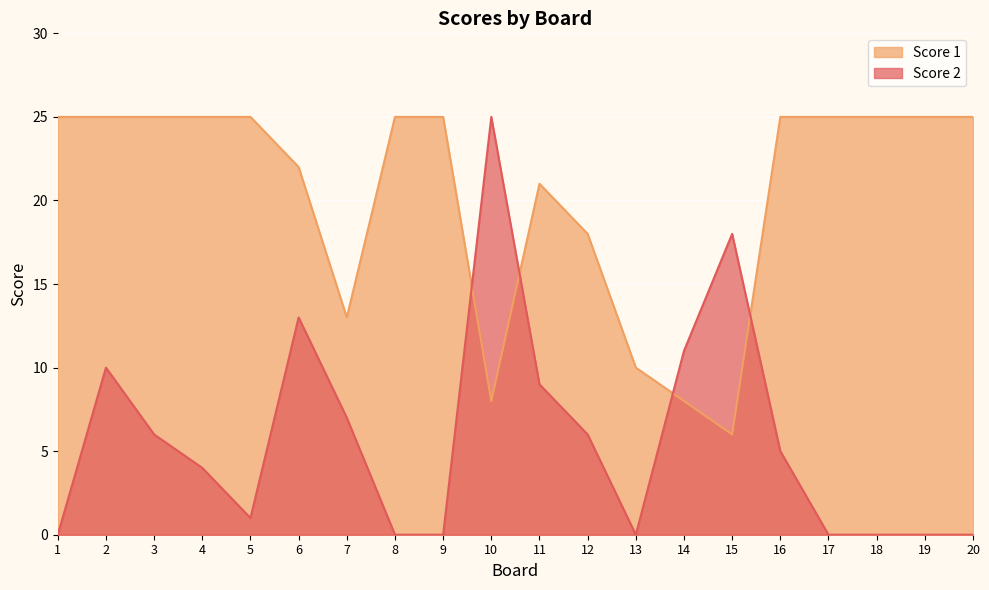

How many data points in Score 1 are less than 25?

8